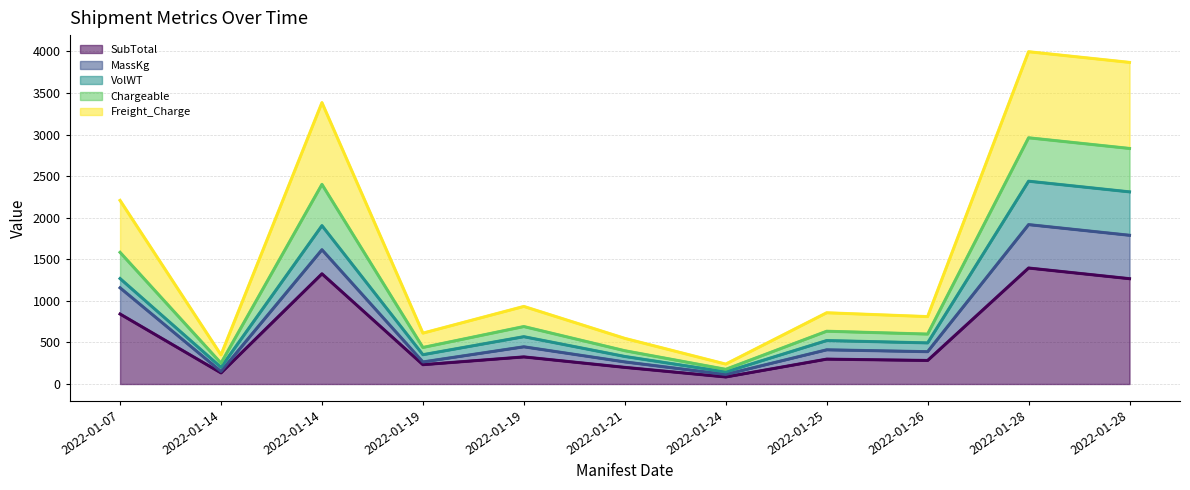

Does the chart have visible grid lines?

Yes